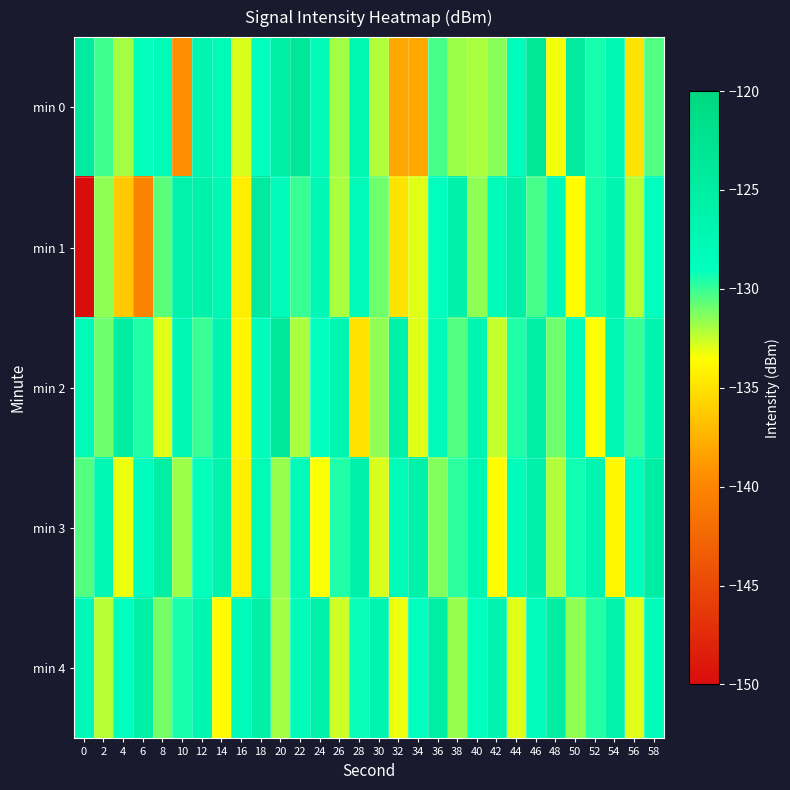

At which category does the chart reach its peak across all series?

46